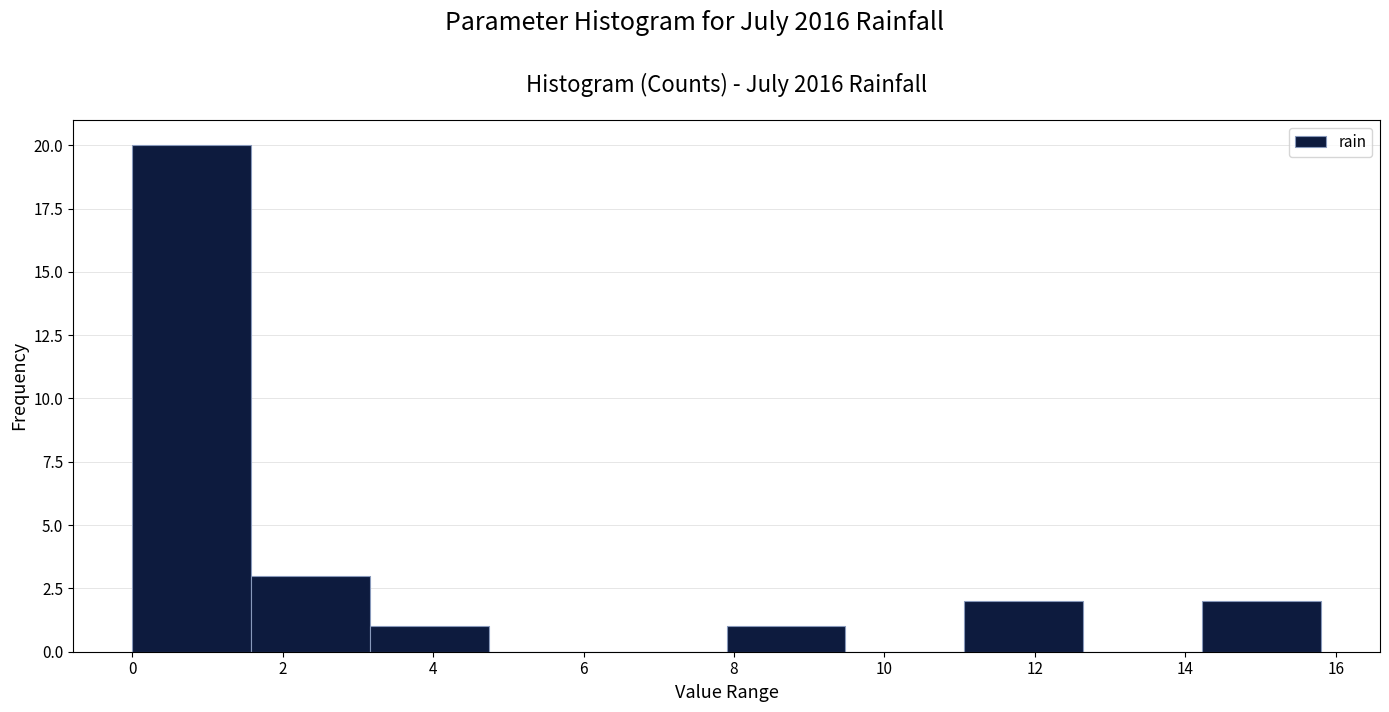

Reading left to right, list every bar in this chart as the range it spans on the x-axis followed by its height. Neither the bar edges nor the heights are printed on the chart, so give them approximately, as read against the axes.

0.00 to 1.58: 20
1.58 to 3.16: 3
3.16 to 4.74: 1
4.74 to 6.32: 0
6.32 to 7.90: 0
7.90 to 9.48: 1
9.48 to 11.06: 0
11.06 to 12.64: 2
12.64 to 14.22: 0
14.22 to 15.80: 2